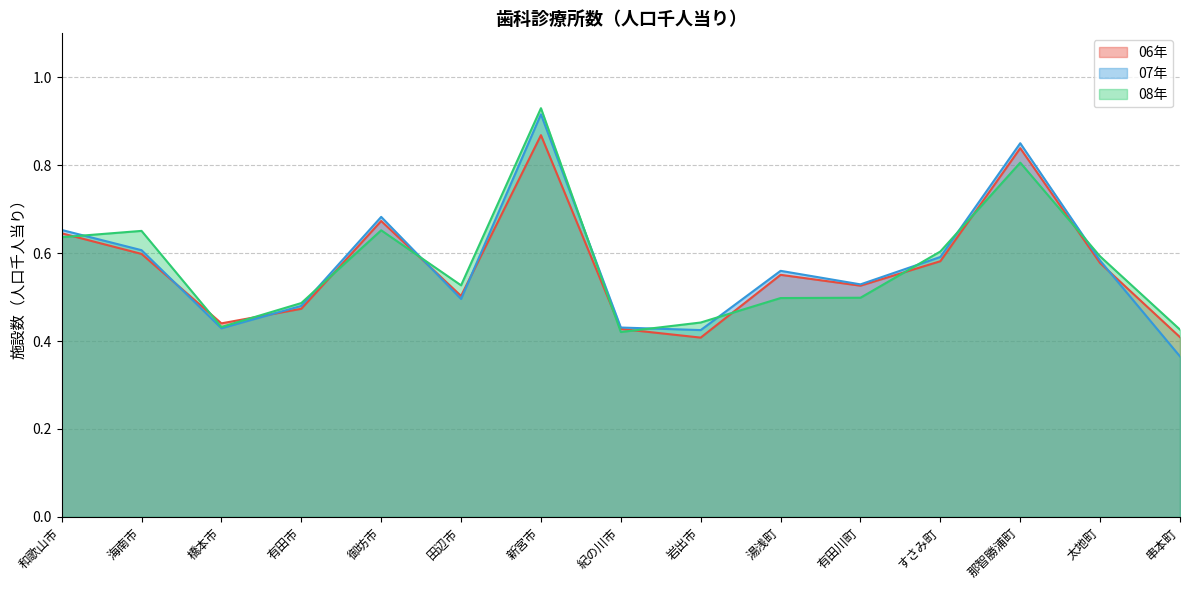

Which category has the highest value in the 08年 series?

新宮市